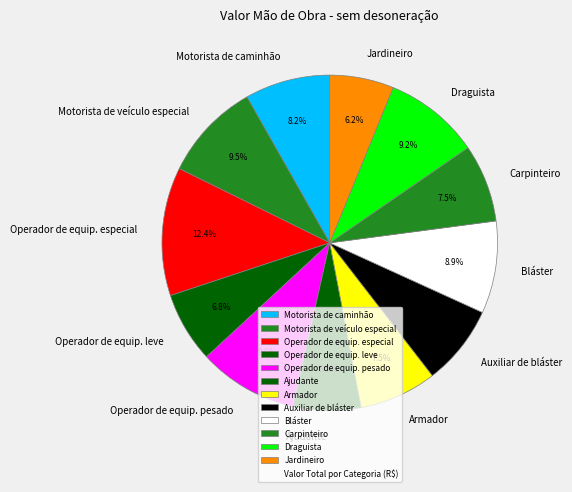

Combined, what portion of the pie is Carpinteiro and Armador?

15.0%